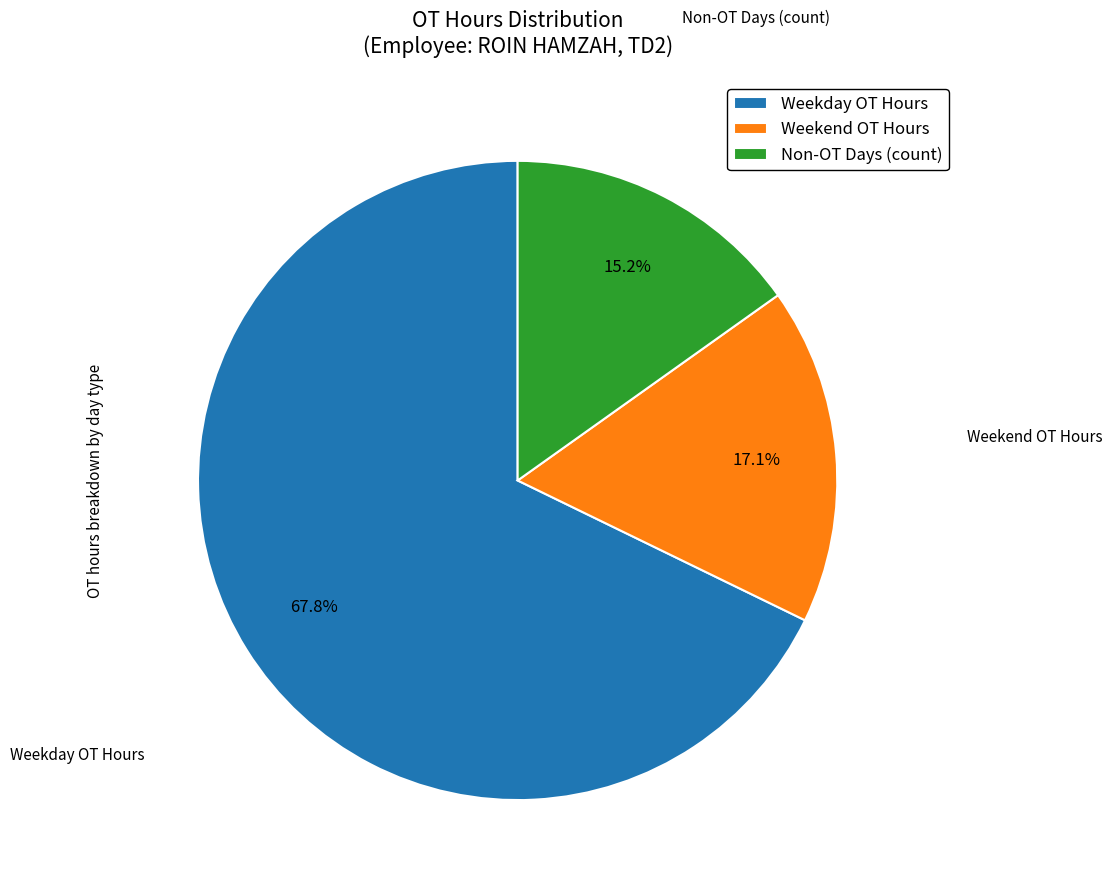

What is the ratio of the value at Weekend OT Hours to the value at Non-OT Days (count)?

1.1